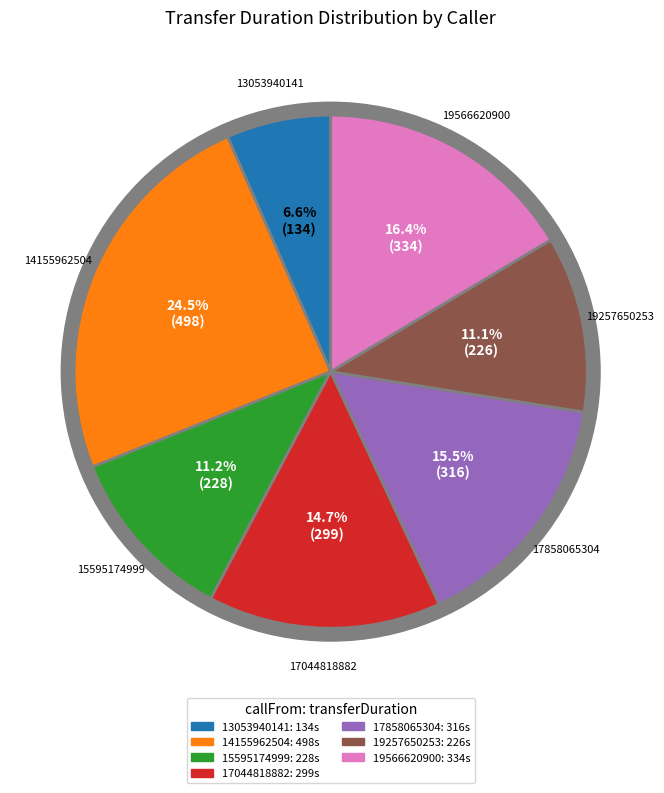

To the nearest percent, what percentage of the pie is 19566620900?

16%